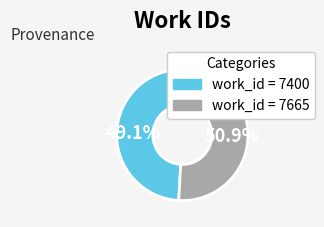

How many slices are in this pie chart?

2